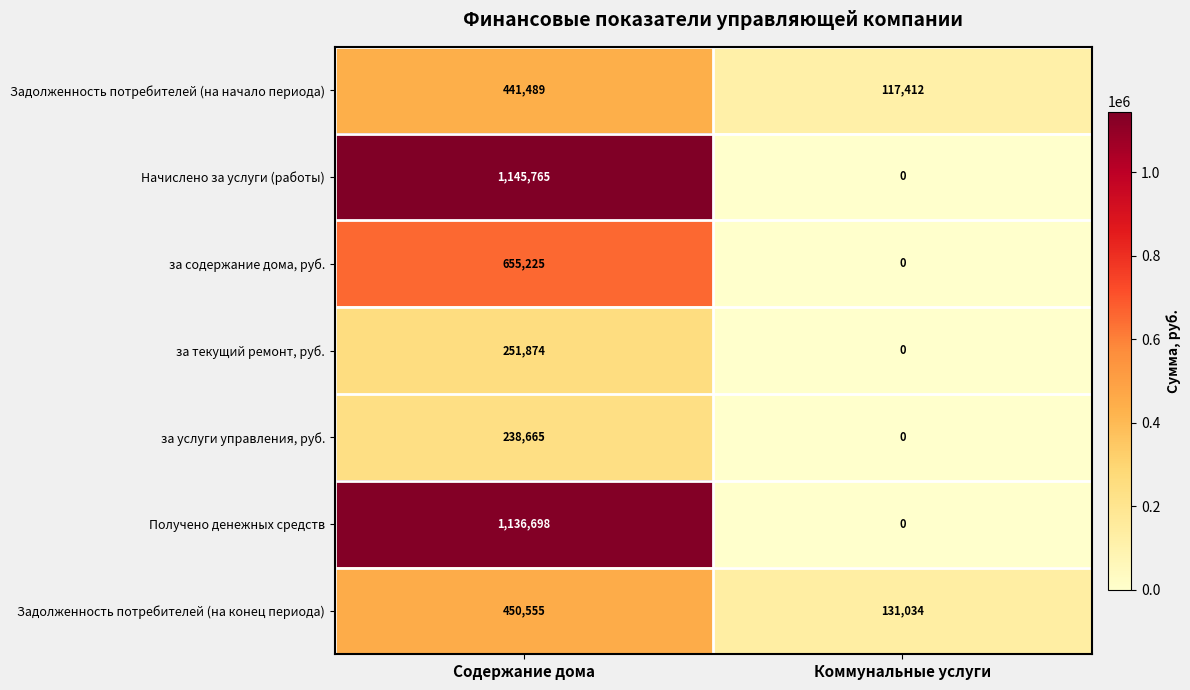

What is the difference between the maximum and minimum values in the Задолженность потребителей (на конец периода) series?

319521